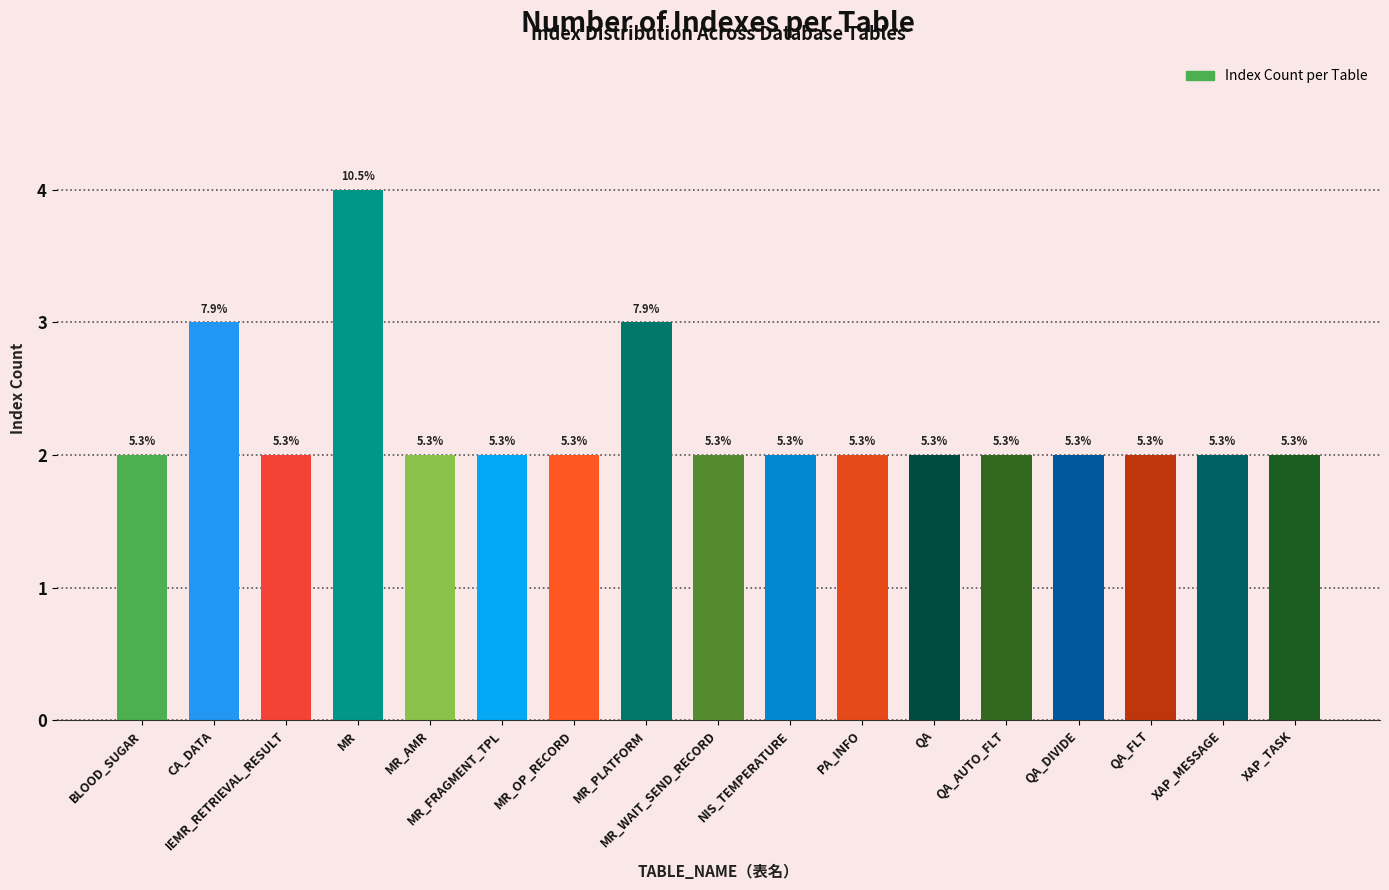

Rank the categories by value from lowest to highest.

BLOOD_SUGAR, IEMR_RETRIEVAL_RESULT, MR_AMR, MR_FRAGMENT_TPL, MR_OP_RECORD, MR_WAIT_SEND_RECORD, NIS_TEMPERATURE, PA_INFO, QA, QA_AUTO_FLT, QA_DIVIDE, QA_FLT, XAP_MESSAGE, XAP_TASK, CA_DATA, MR_PLATFORM, MR